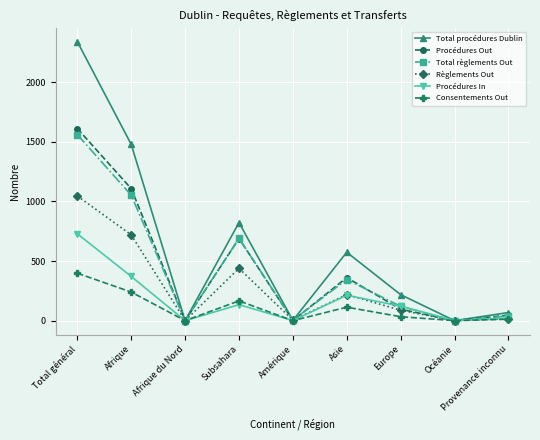

True or false: Total procédures Dublin has a value of 0 at Océanie.

True